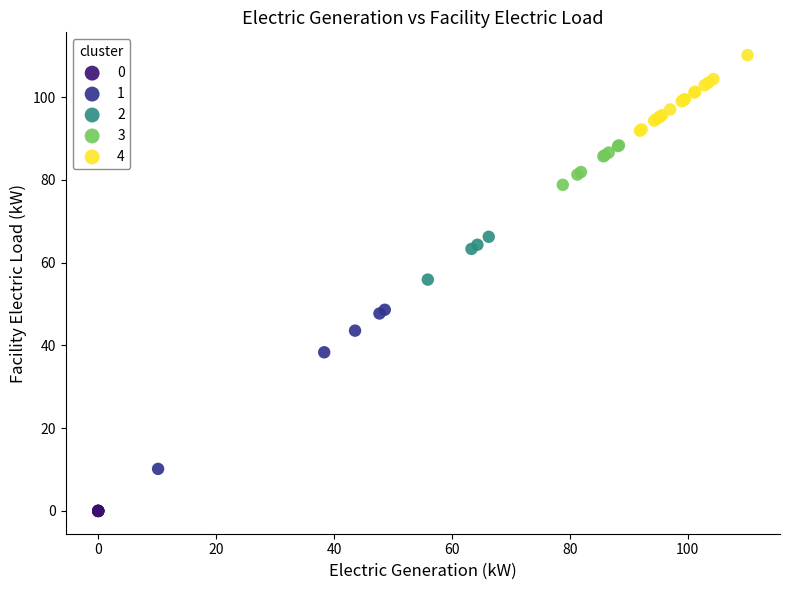

Which series reaches the maximum Y coordinate?

4